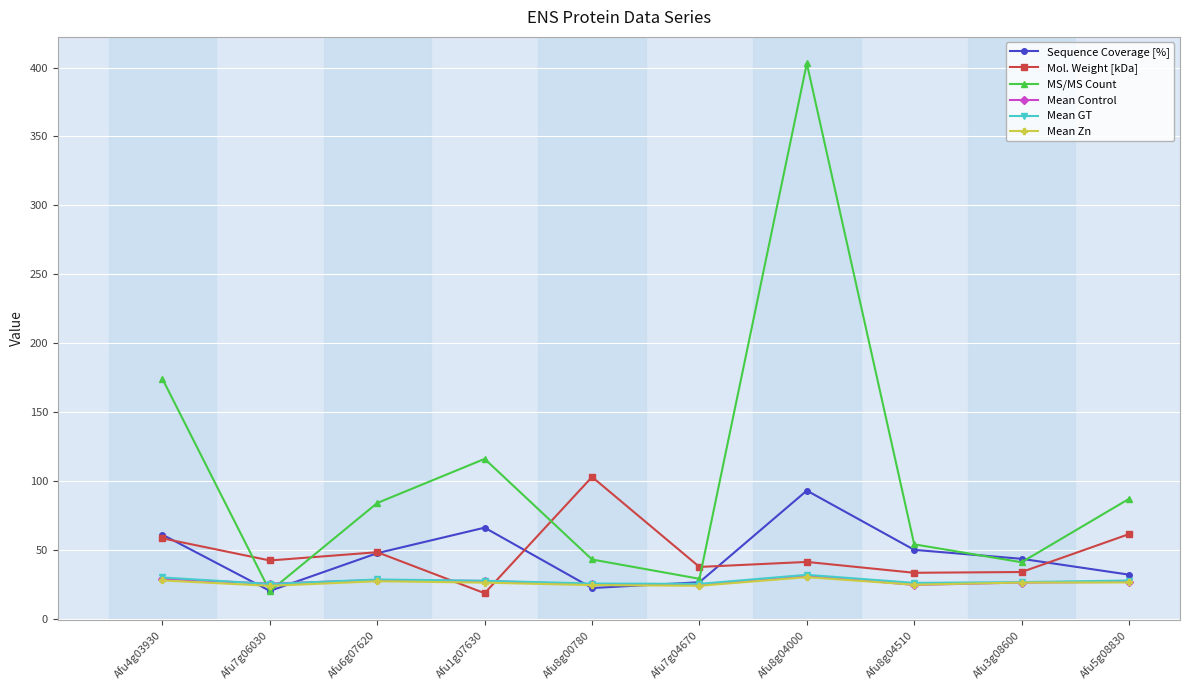

In MS/MS Count, how many points are higher than both neighbors (excluding endpoints)?

2